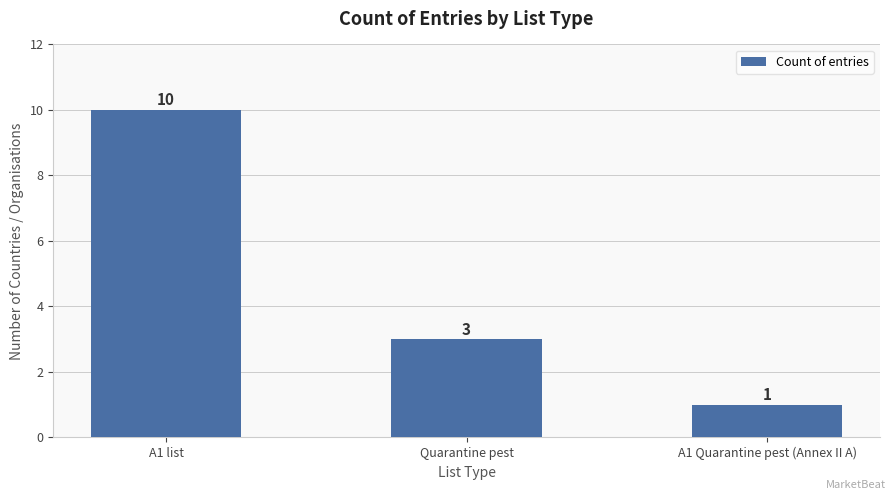

Where is the data nearest to the value 5?

Quarantine pest